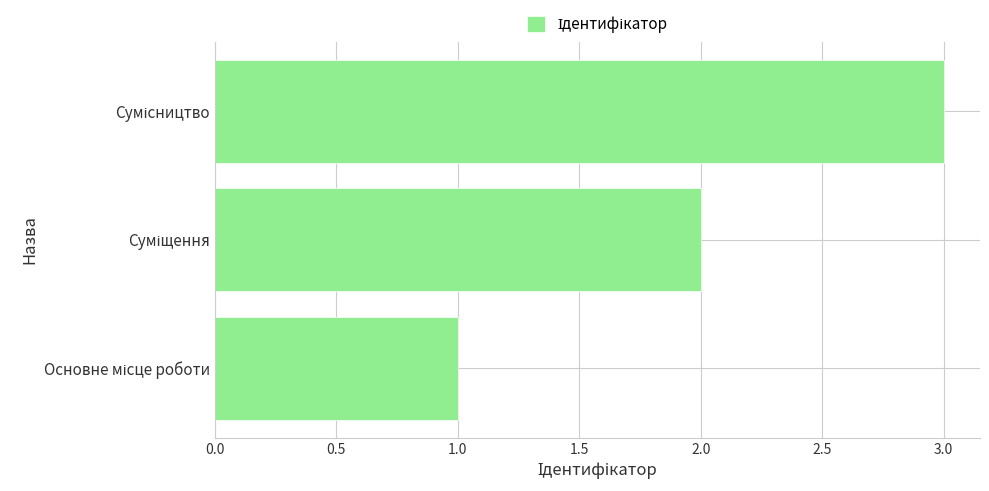

How many bars are there in total?

3